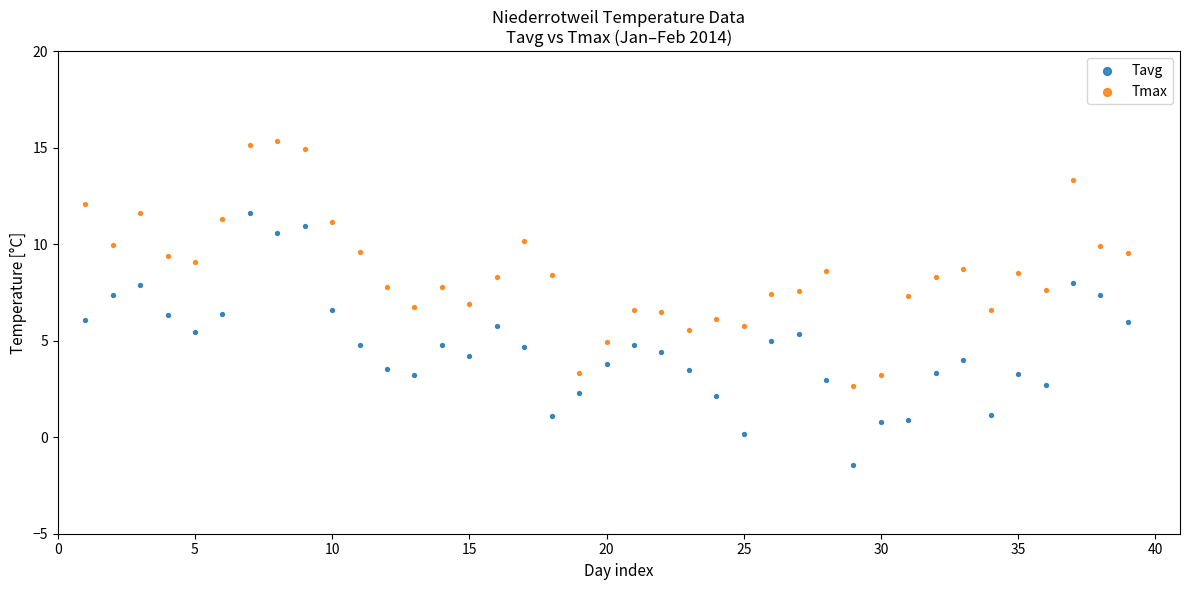

Across all data points, what is the range of X values (max minus min)?

38.0